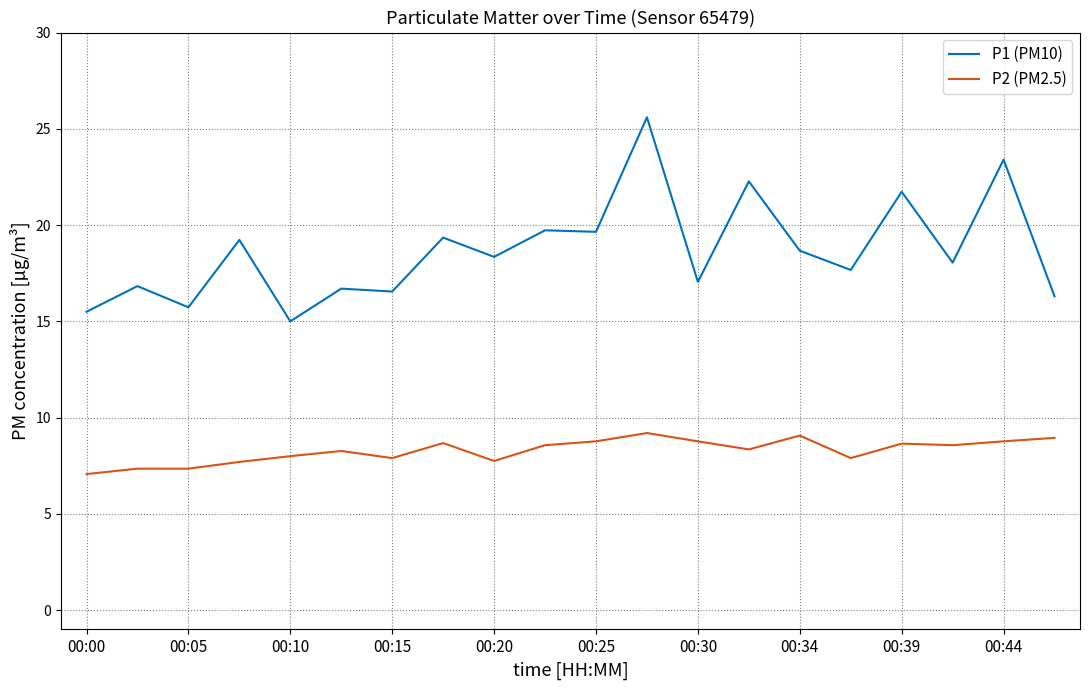

How many lines are shown in the chart?

2